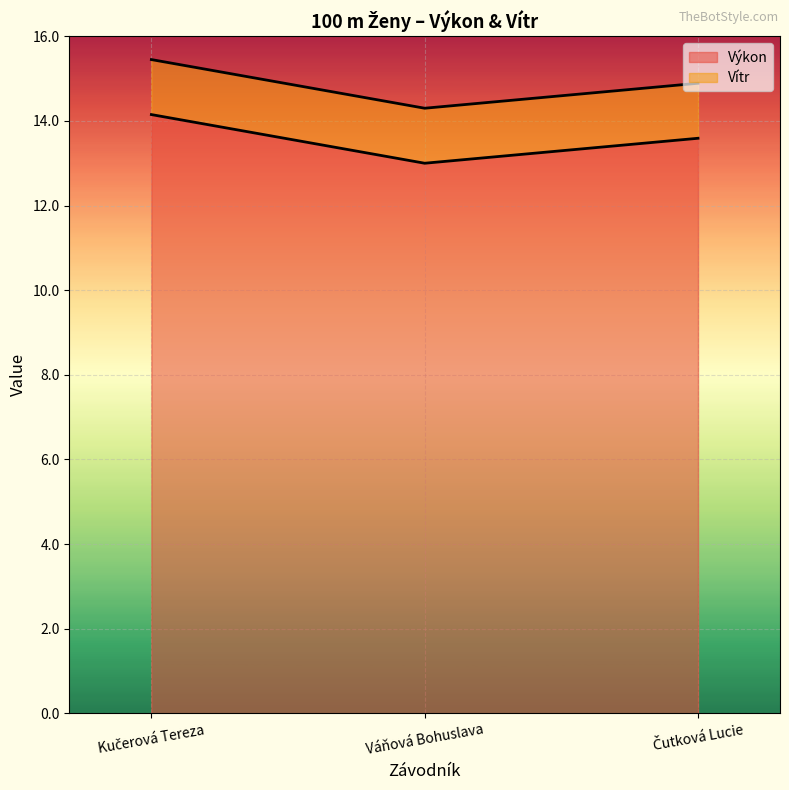

Does the chart display data point markers on the line(s)?

No